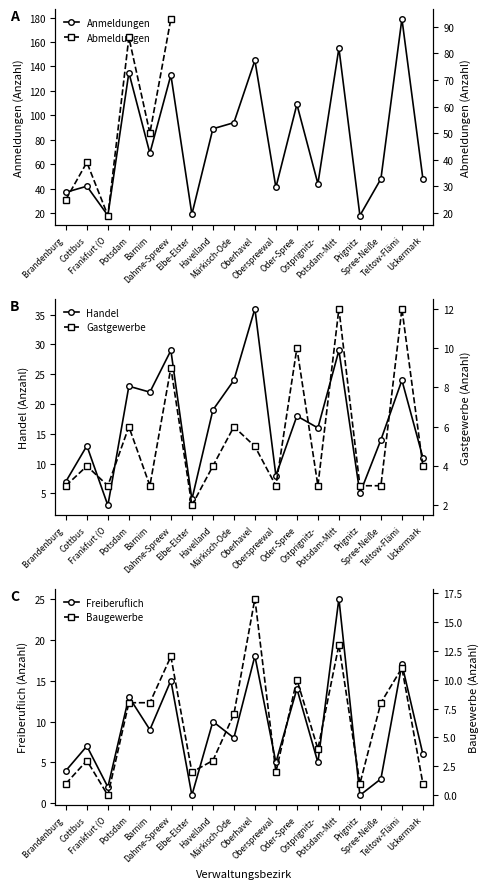

What is the value of the Anmeldungen Handel point at the 8th from the left?

19